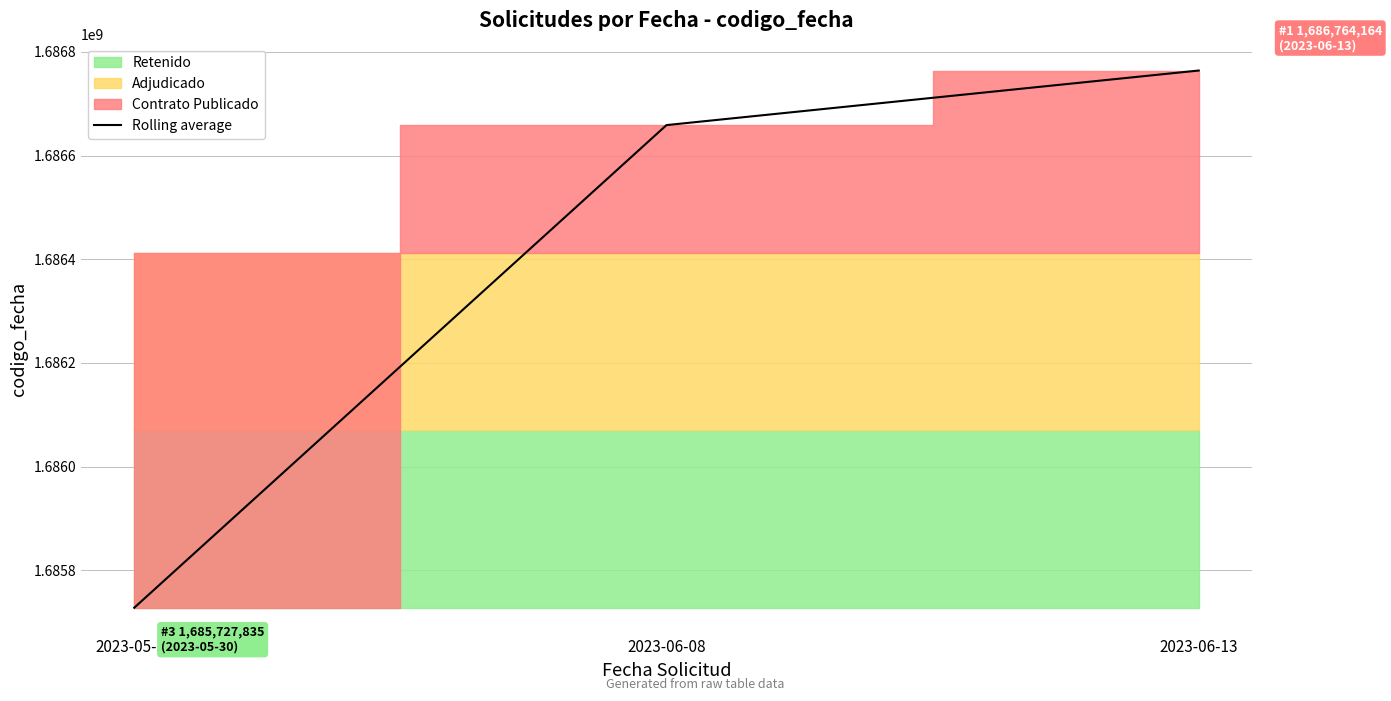

What position from the left is 2023-05-30?

1